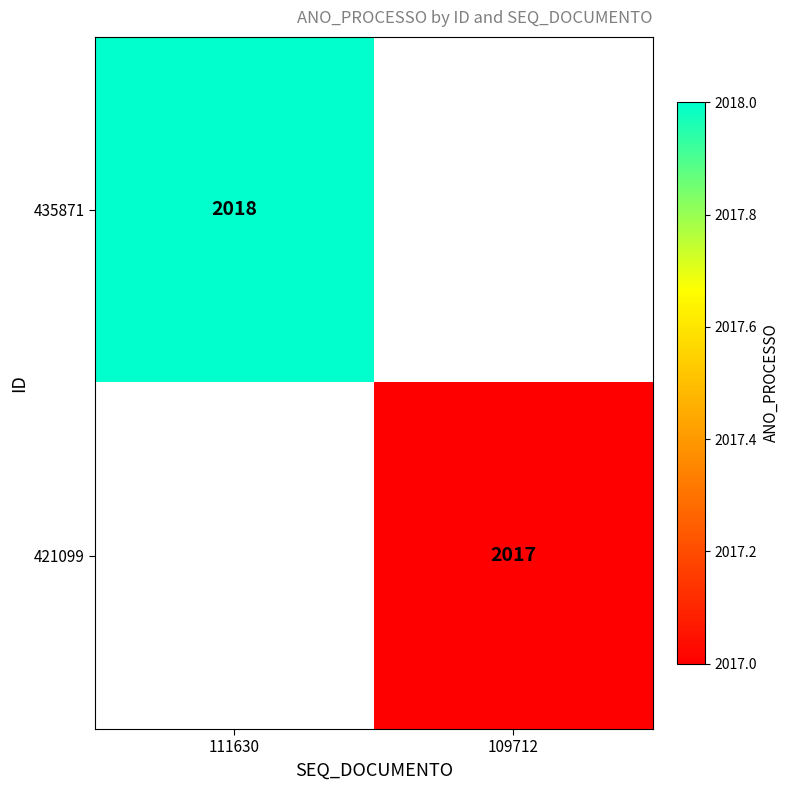

The 421099 series shows 2822.3 at 109712. True or false?

False